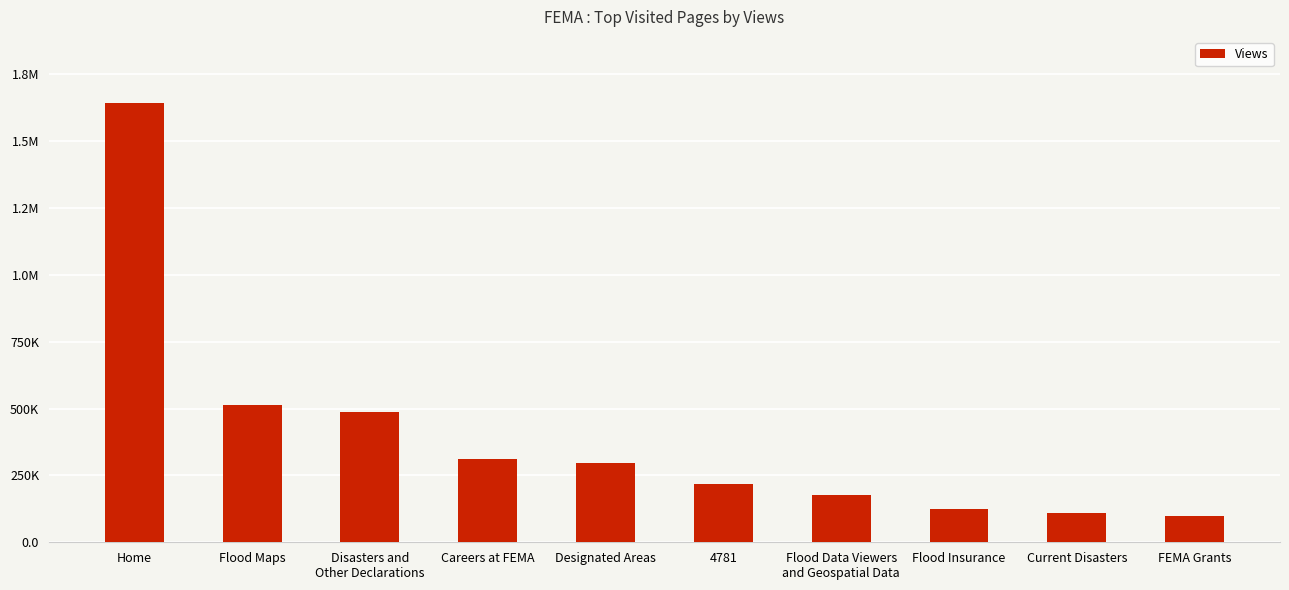

What is the ratio of the value at Designated Areas to the value at 4781?

1.4